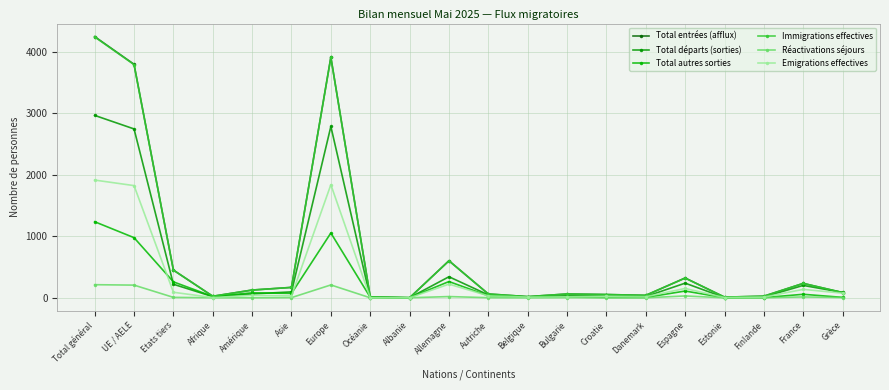

Which series has the largest total across all categories?

Total entrées (afflux)